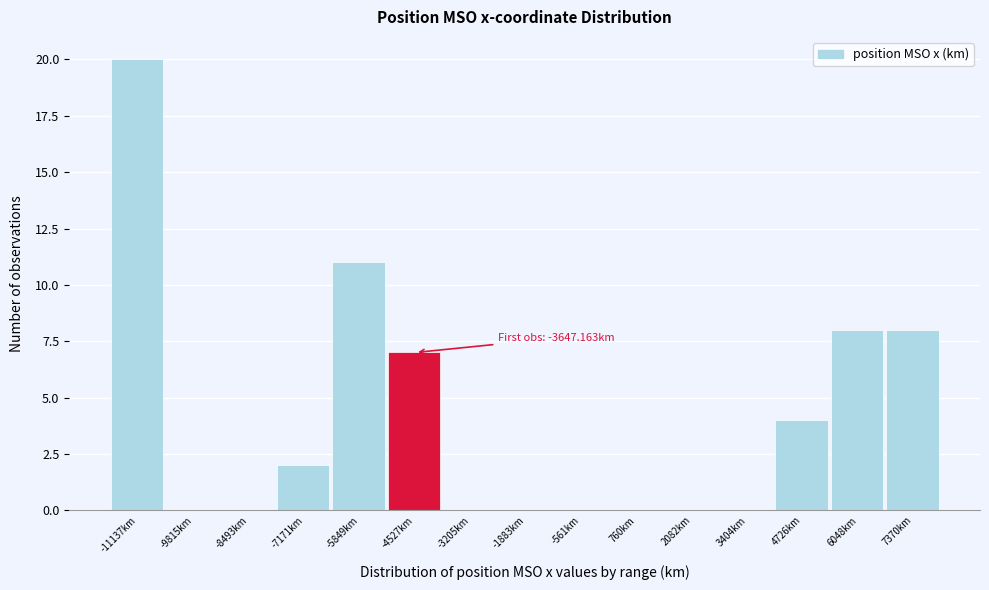

Reading left to right, extract all data points from this chart.

-11137km=20	-9815km=0	-8493km=0	-7171km=2	-5849km=11	-4527km=7	-3205km=0	-1883km=0	-561km=0	760km=0	2082km=0	3404km=0	4726km=4	6048km=8	7370km=8